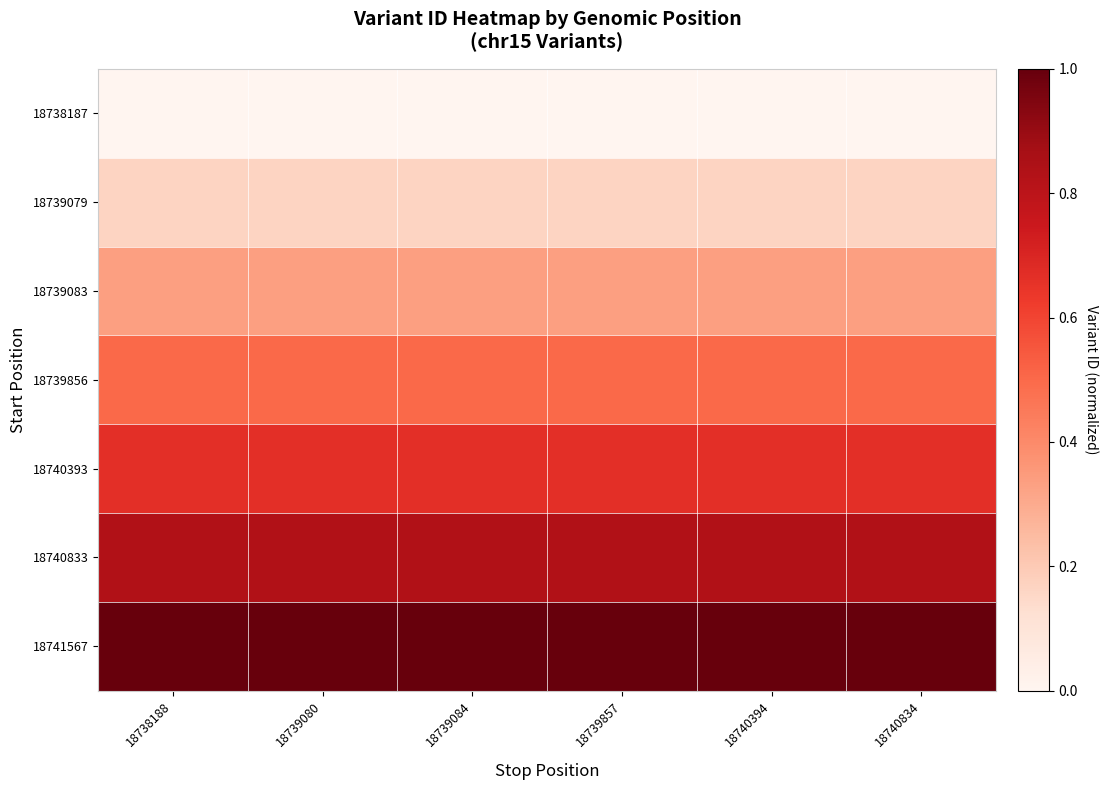

Reading left to right, what are all the values shown in this chart?

18738187: 18738188=0.0	18739080=0.0	18739084=0.0	18739857=0.0	18740394=0.0	18740834=0.0
18739079: 18738188=0.2	18739080=0.2	18739084=0.2	18739857=0.2	18740394=0.2	18740834=0.2
18739083: 18738188=0.3	18739080=0.3	18739084=0.3	18739857=0.3	18740394=0.3	18740834=0.3
18739856: 18738188=0.5	18739080=0.5	18739084=0.5	18739857=0.5	18740394=0.5	18740834=0.5
18740393: 18738188=0.7	18739080=0.7	18739084=0.7	18739857=0.7	18740394=0.7	18740834=0.7
18740833: 18738188=0.8	18739080=0.8	18739084=0.8	18739857=0.8	18740394=0.8	18740834=0.8
18741567: 18738188=1.0	18739080=1.0	18739084=1.0	18739857=1.0	18740394=1.0	18740834=1.0